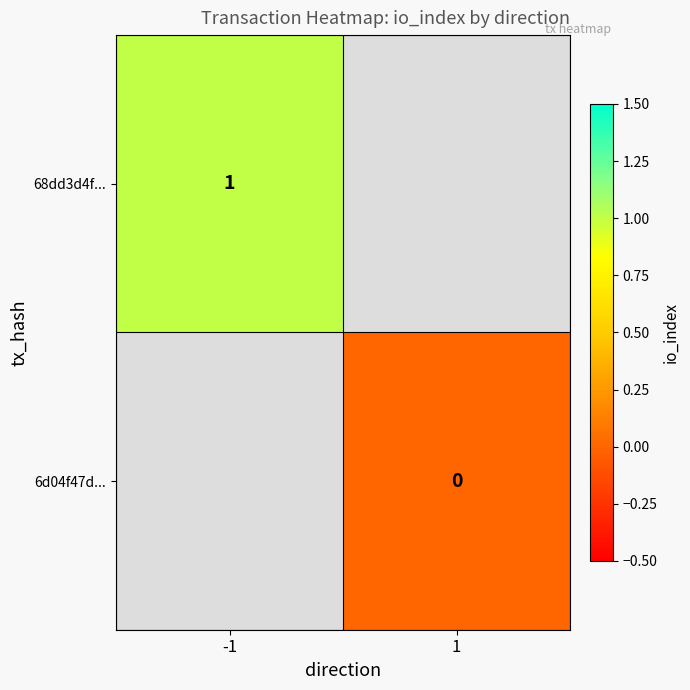

True or false: 68dd3d4f... has a value of 1.5 at -1.

False